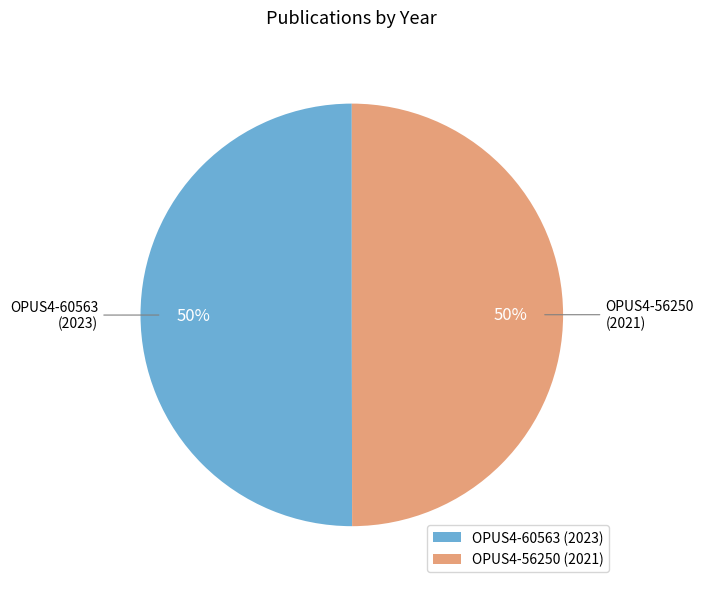

What percentage is the OPUS4-60563 (2023) slice, to the nearest percent?

50%